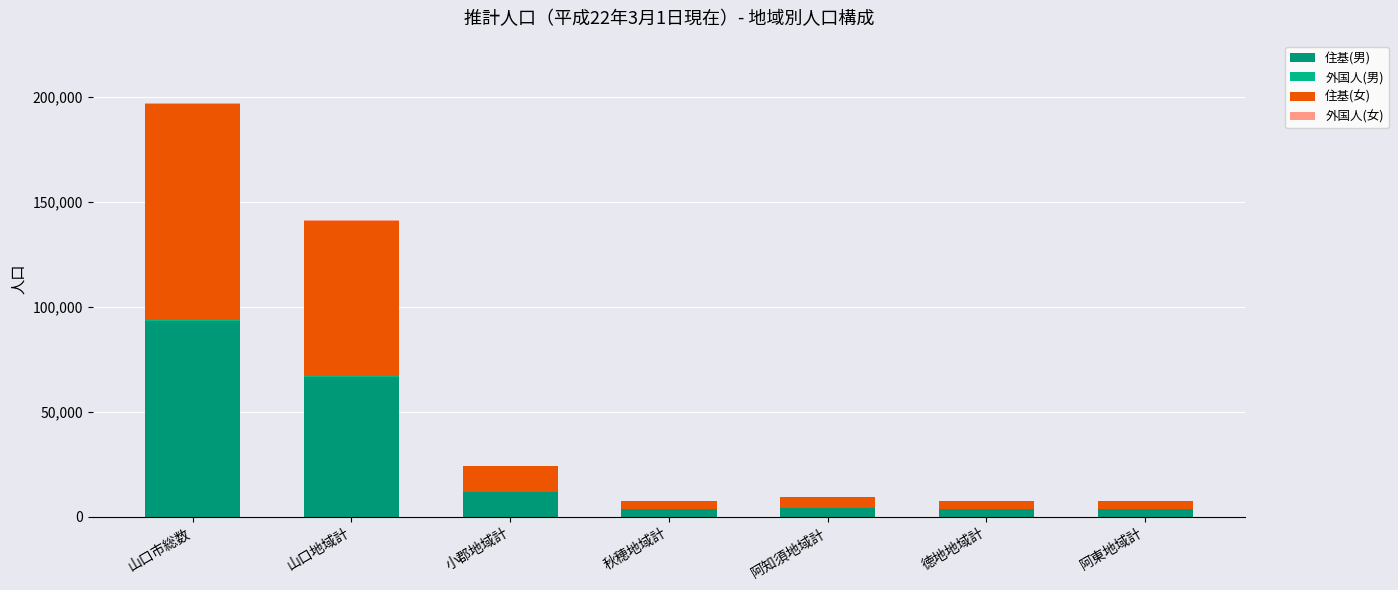

What is the difference between the 住基(女) values at 阿東地域計 and 山口地域計?

69792